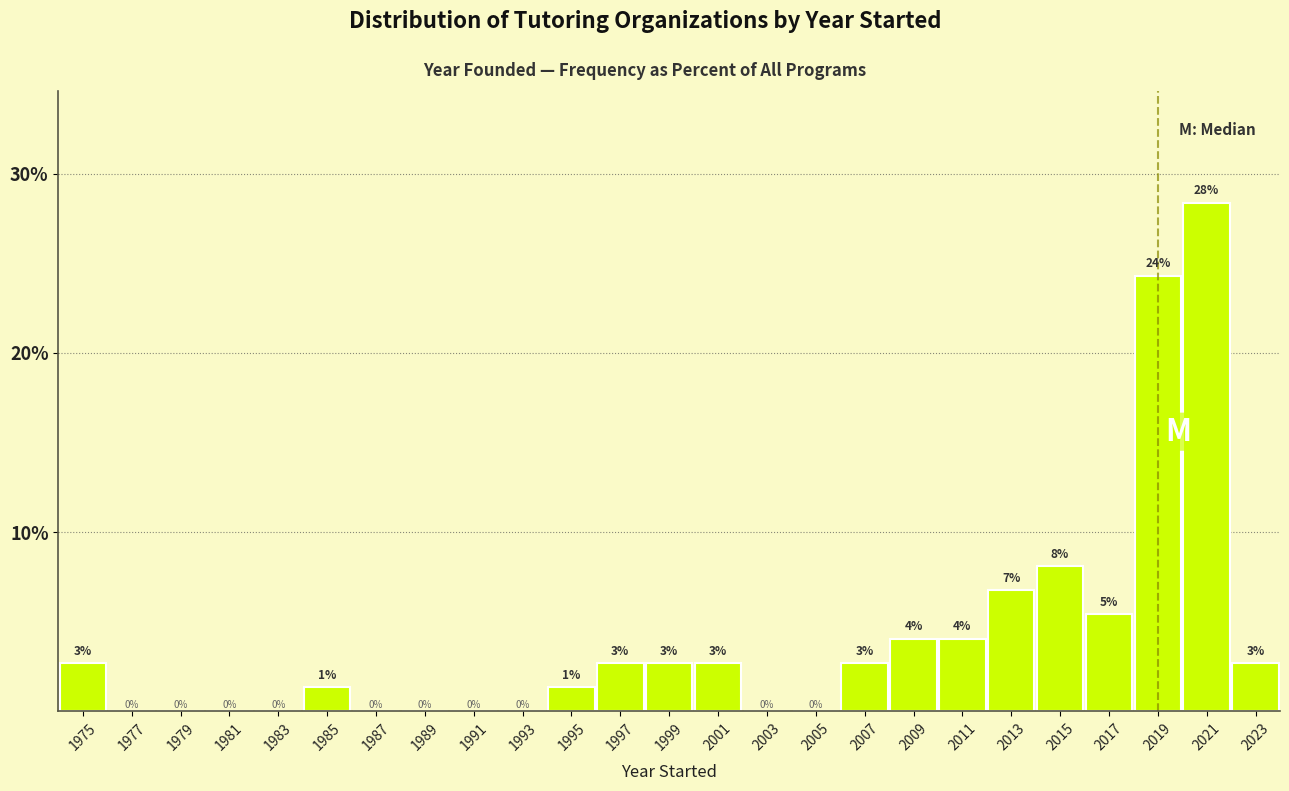

Are the bars horizontal?

No